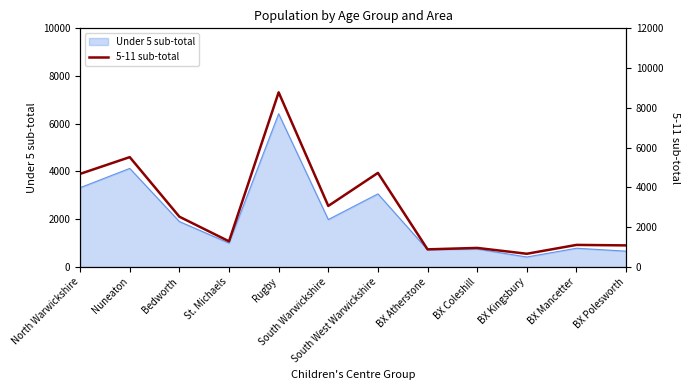

What is the label of the 8th point from the right?

Rugby